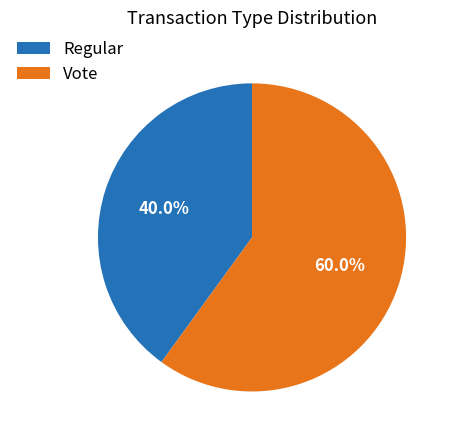

The Regular slice represents 49% of the pie. True or false?

False